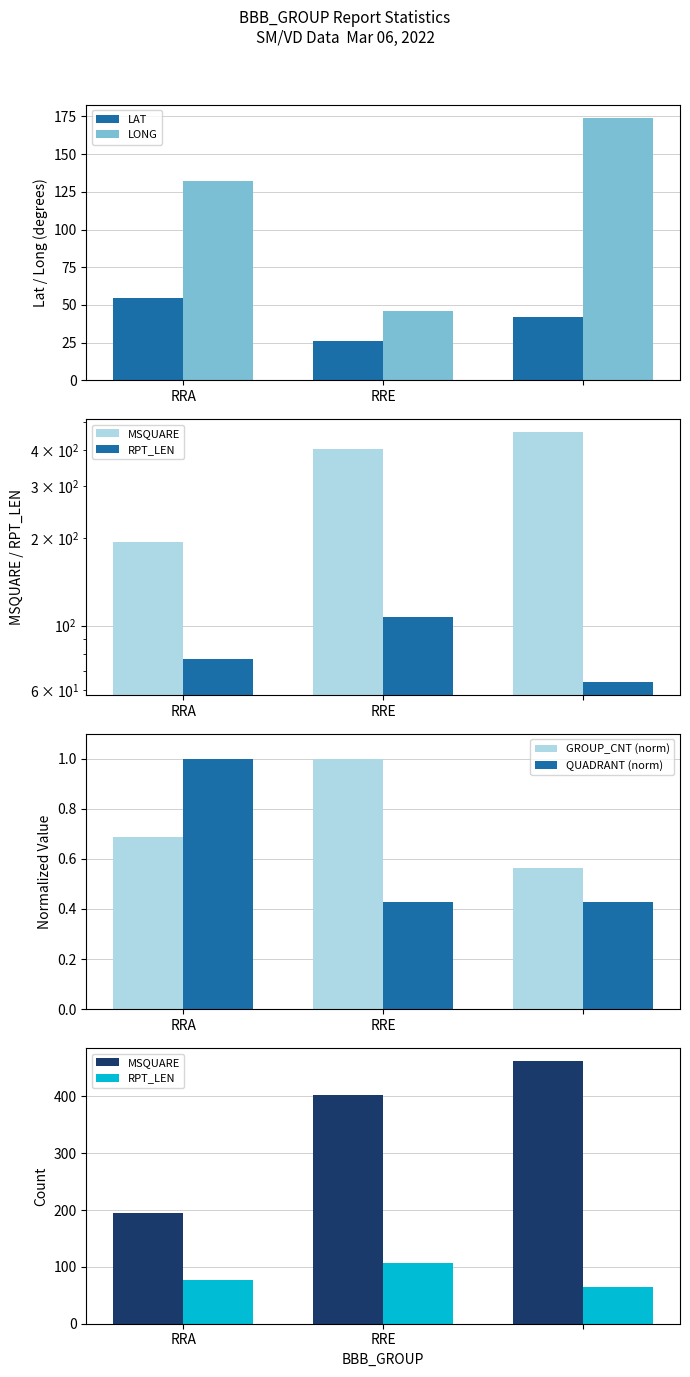

Does the chart contain any negative values?

No